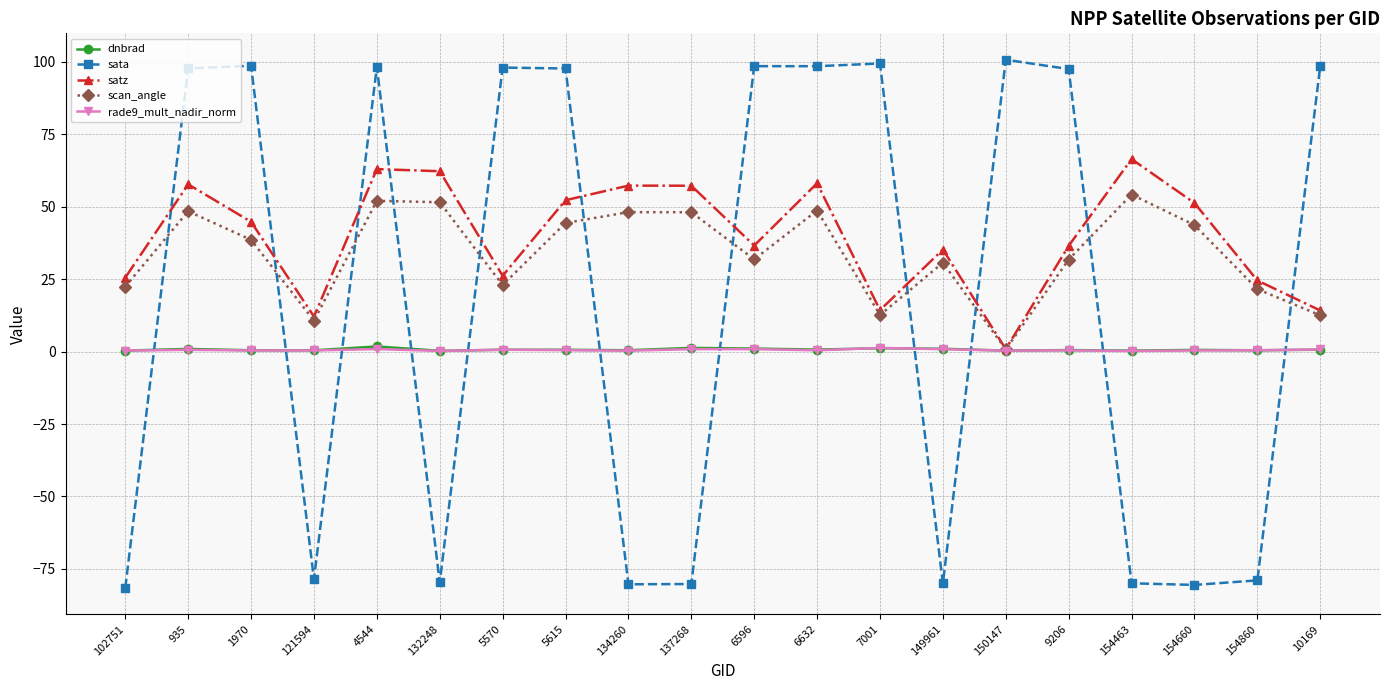

What is the average value of the scan_angle series?

33.8